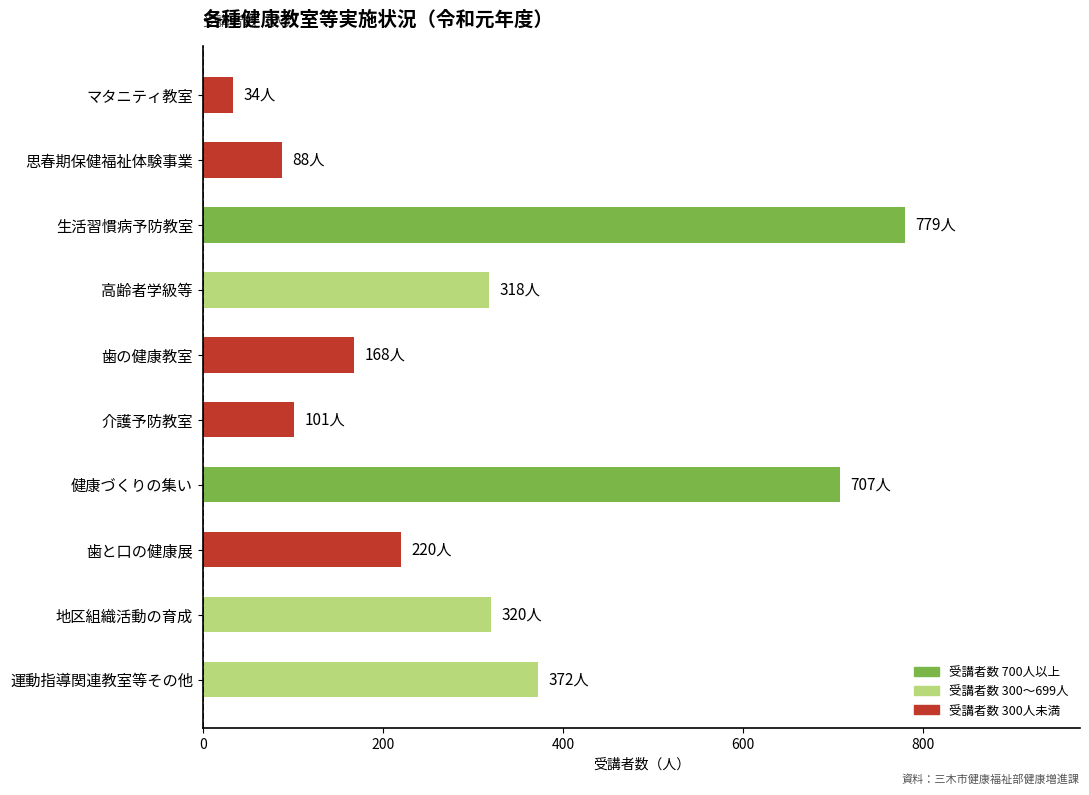

What is the value of the 7th bar from the top?

707